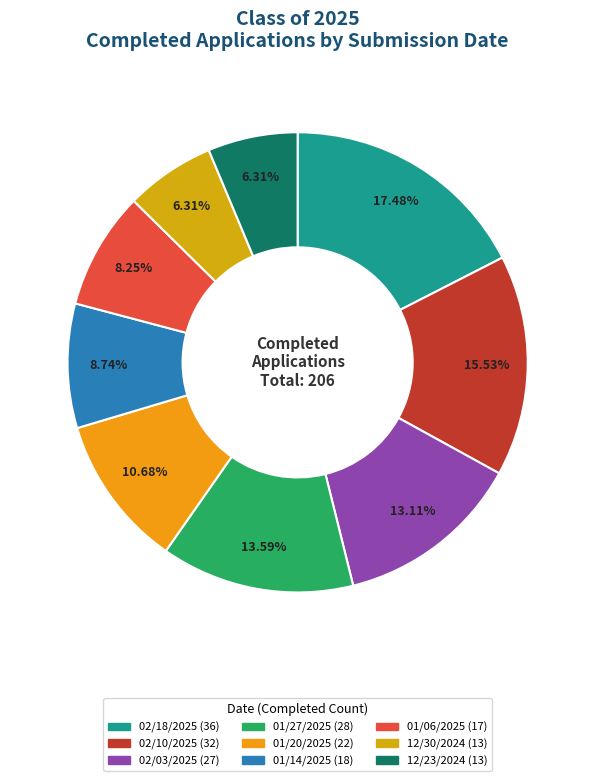

What percentage is the 01/06/2025 slice, to the nearest percent?

8%